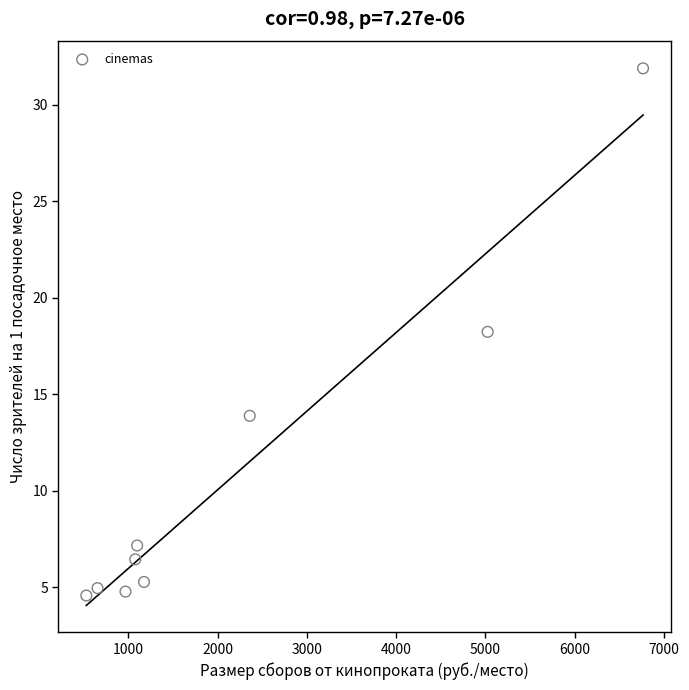

What is the range of Y values (max minus min)?

27.3